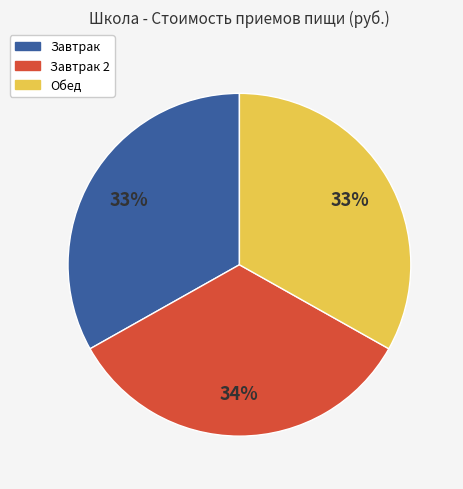

To the nearest percent, what is the difference between the largest and smallest slice percentages?

1%